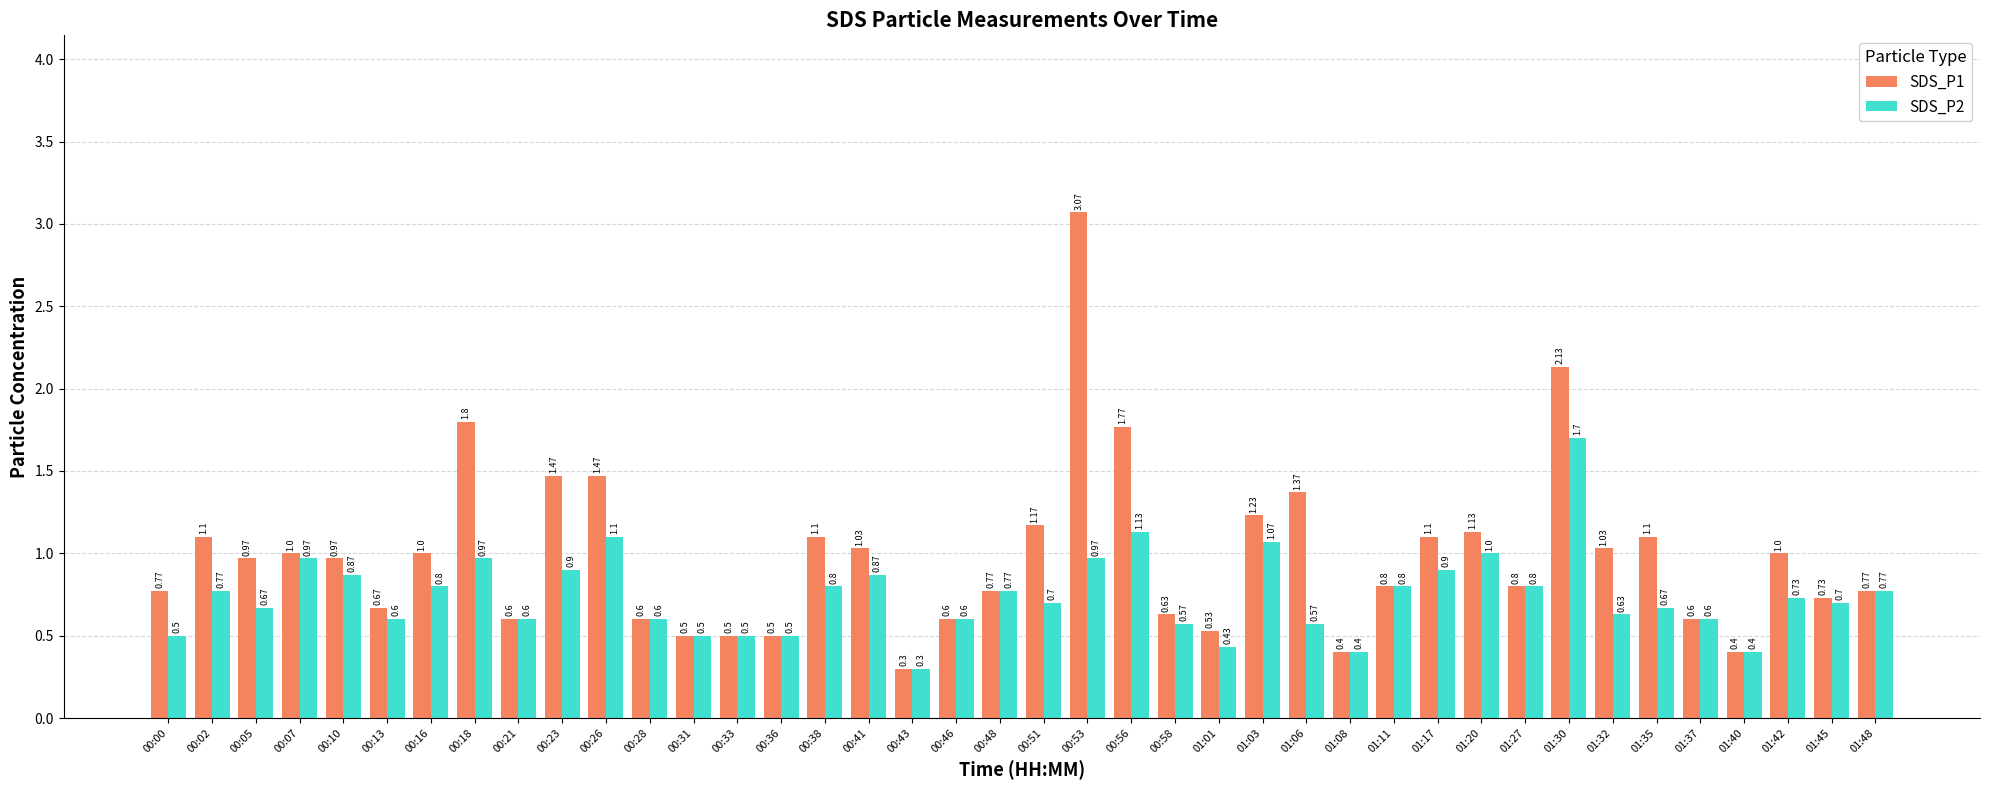

How many groups of bars are there?

40